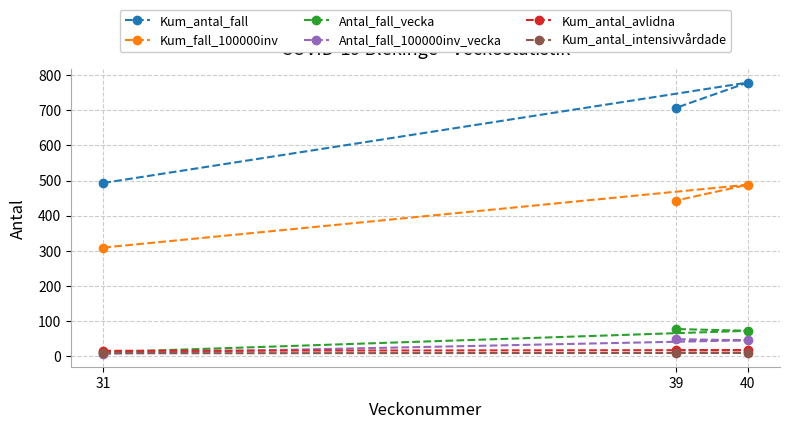

Where is Kum_antal_fall nearest to the value 636?

39